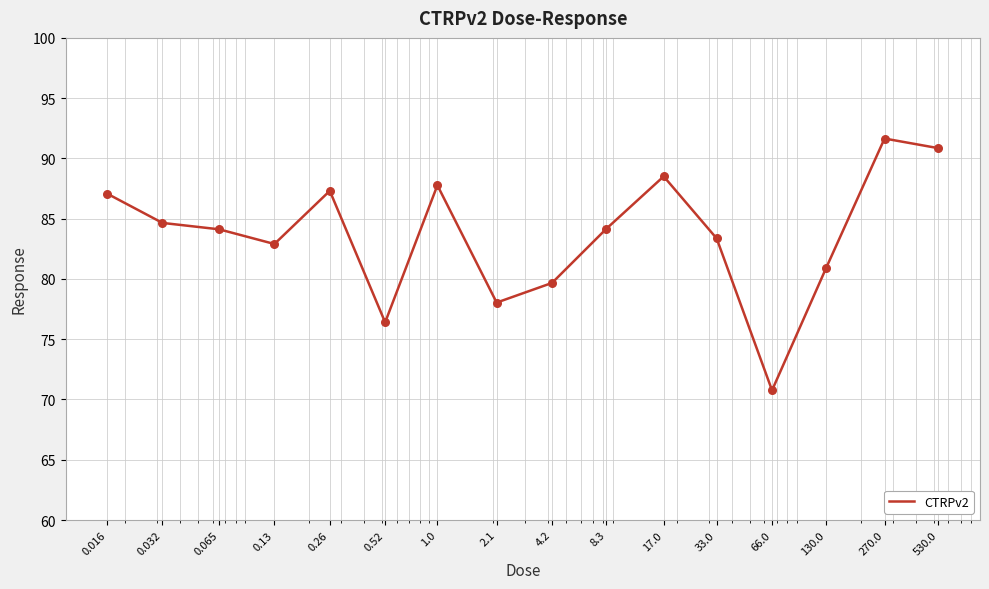

What is the difference between the maximum and minimum values?

20.9